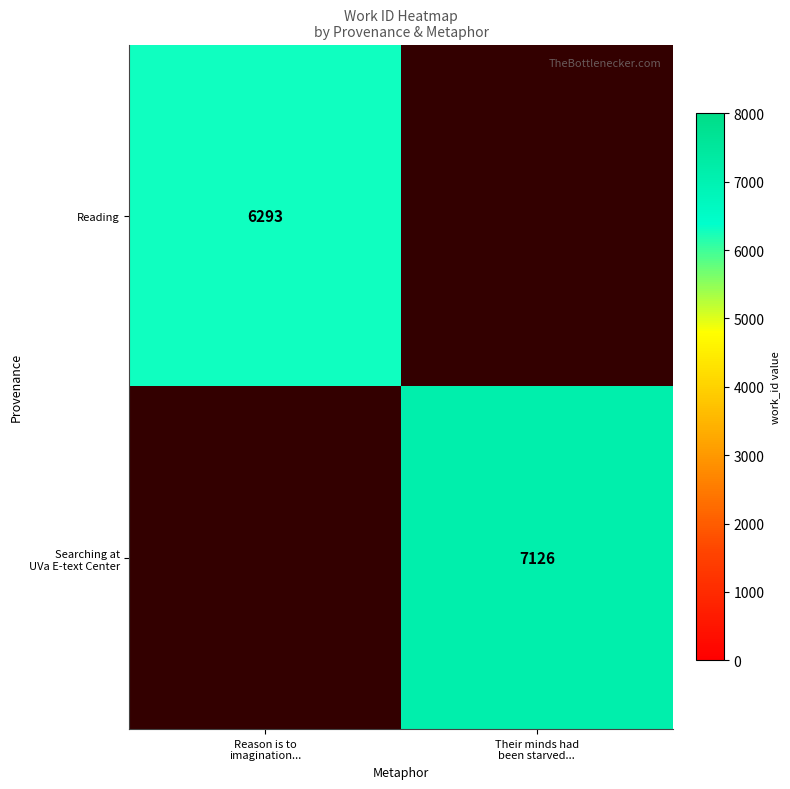

List the series in order of their overall mean, highest first.

Searching at UVa E-text Center, Reading